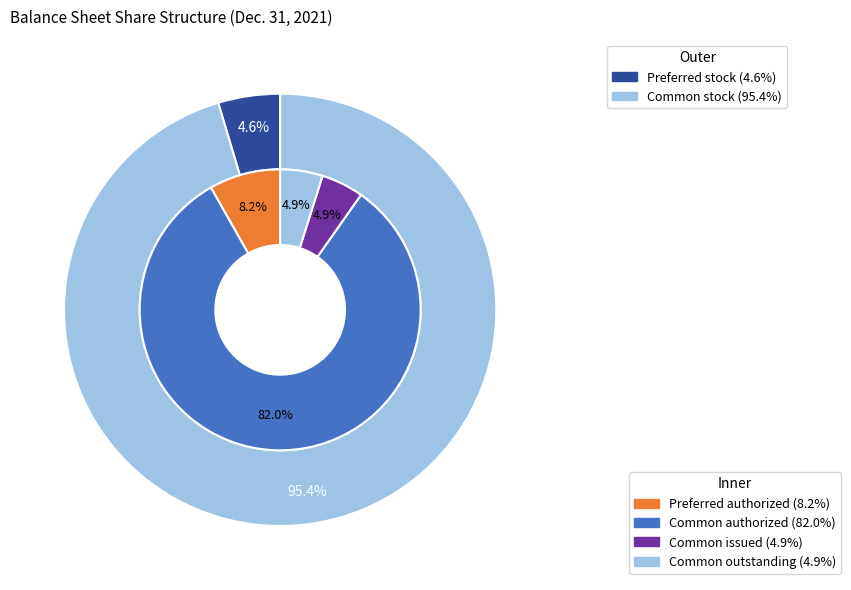

Between Preferred stock, shares authorized and Preferred stock, shares issued, which is larger?

Preferred stock, shares authorized